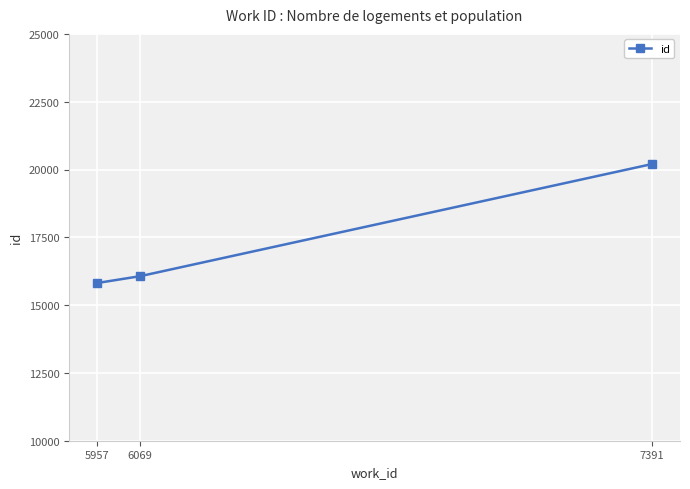

Reading left to right, extract all data points from this chart.

5957=15813	6069=16068	7391=20203